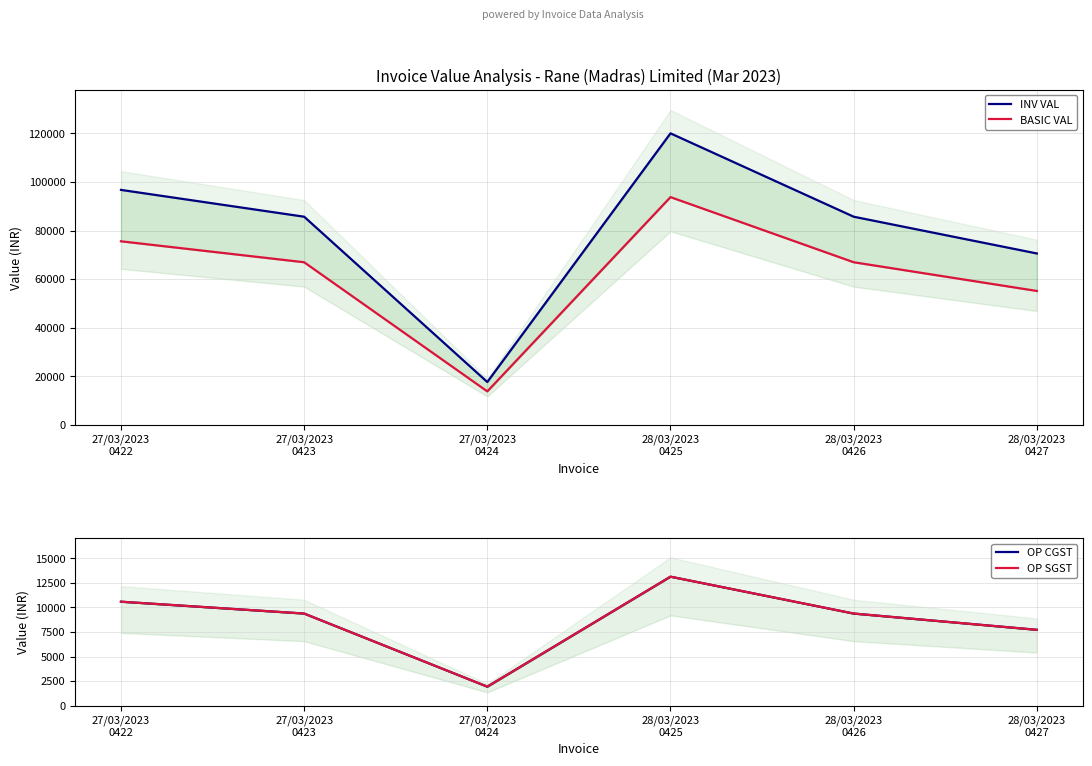

In INV VAL, how many points are higher than both neighbors (excluding endpoints)?

1